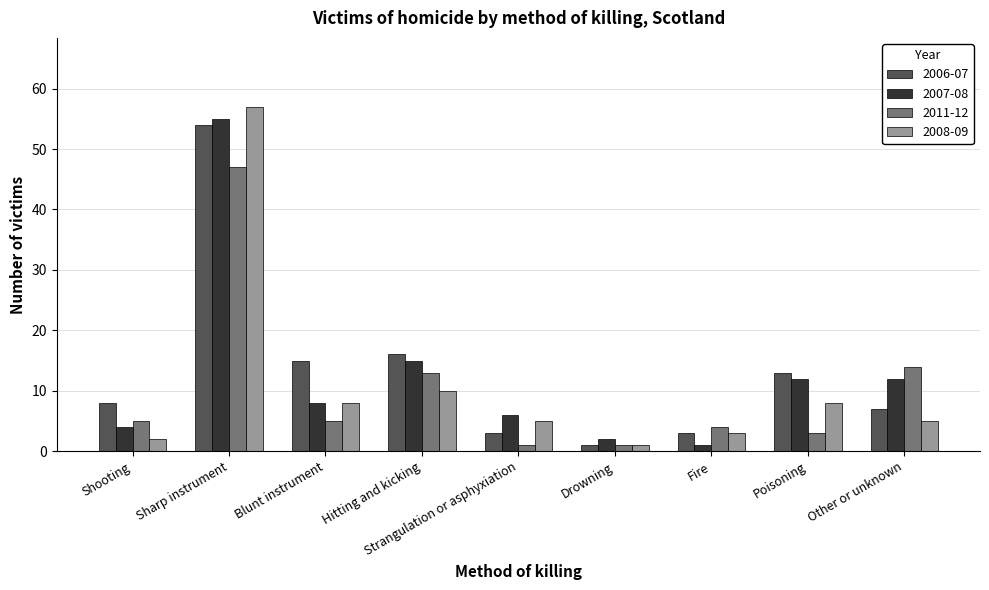

True or false: 2006-07 has a value of 28 at Hitting and kicking.

False